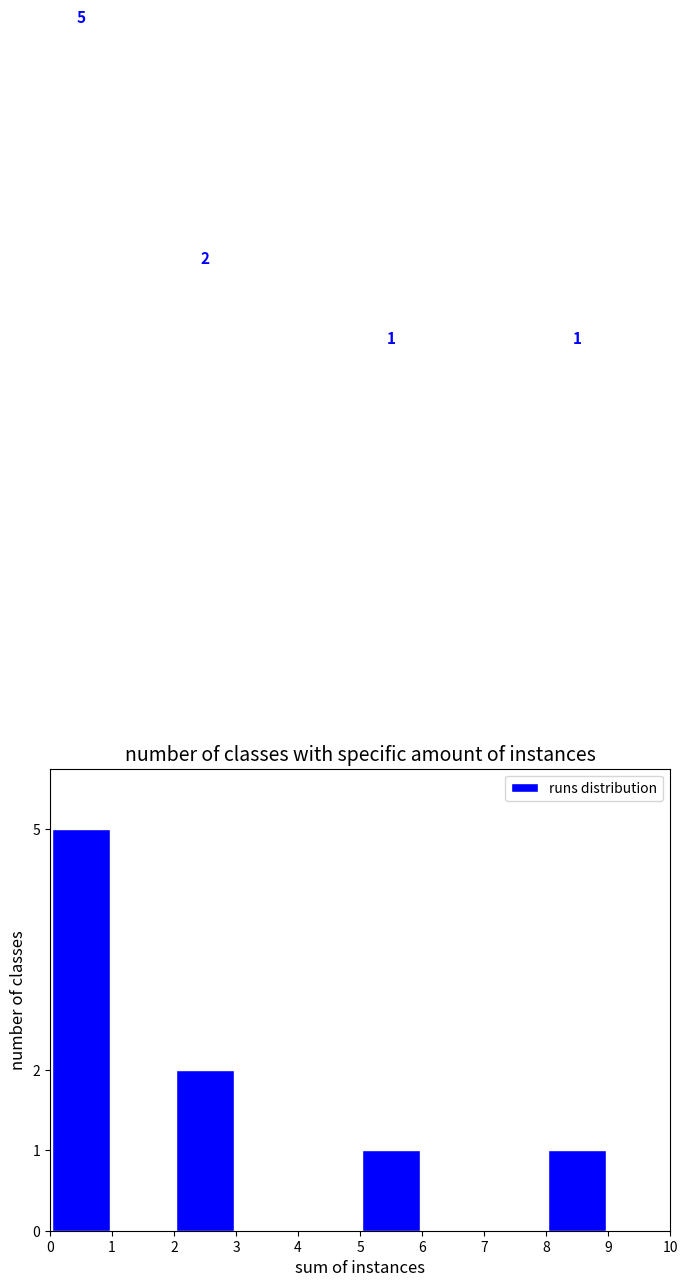

Over which range of the x-axis is the bar tallest?

0 to 1